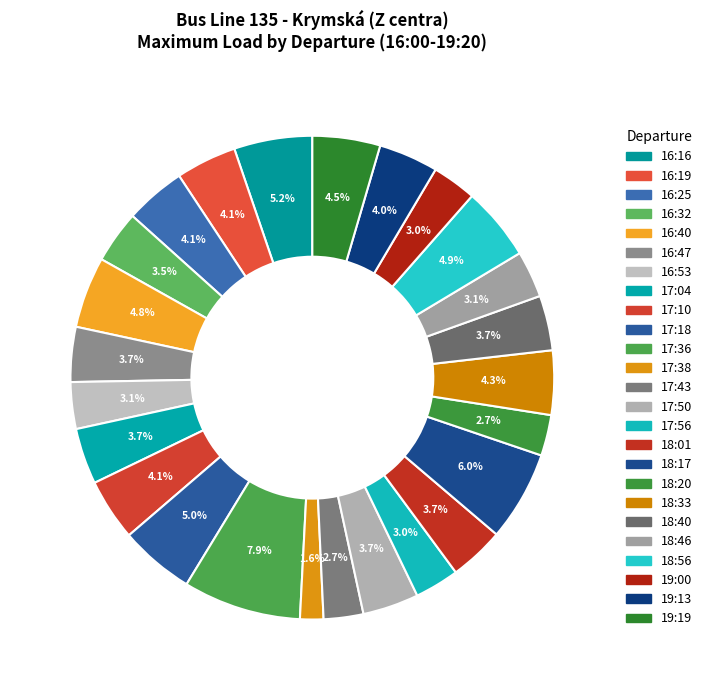

To the nearest percent, what is the difference between the largest and smallest slice percentages?

6%